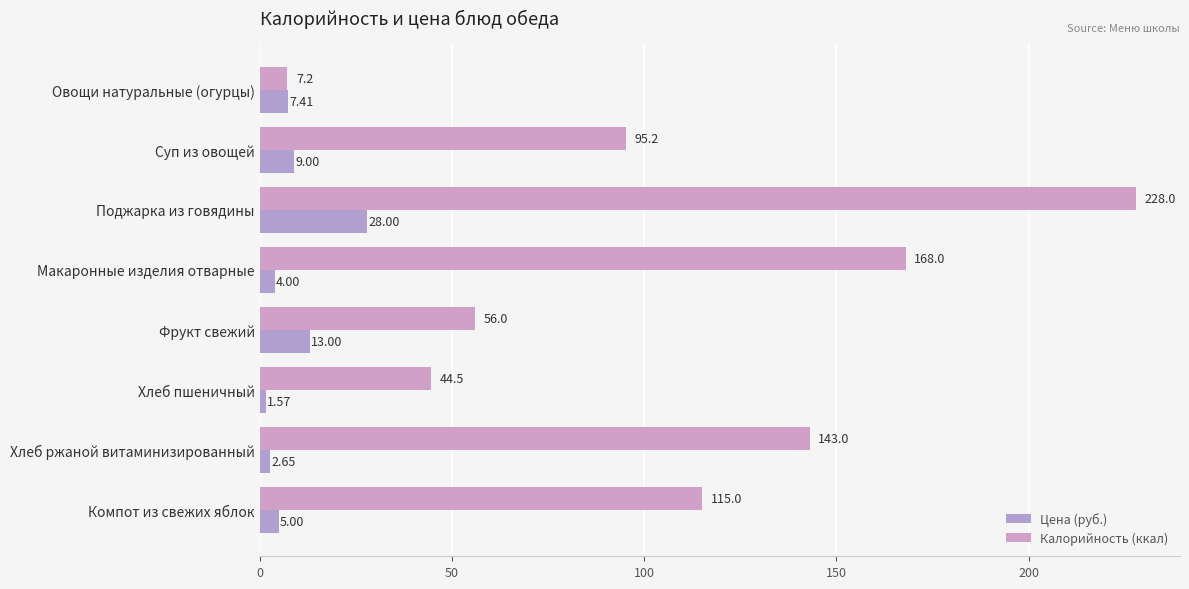

Which series has the largest total across all categories?

Калорийность (ккал)